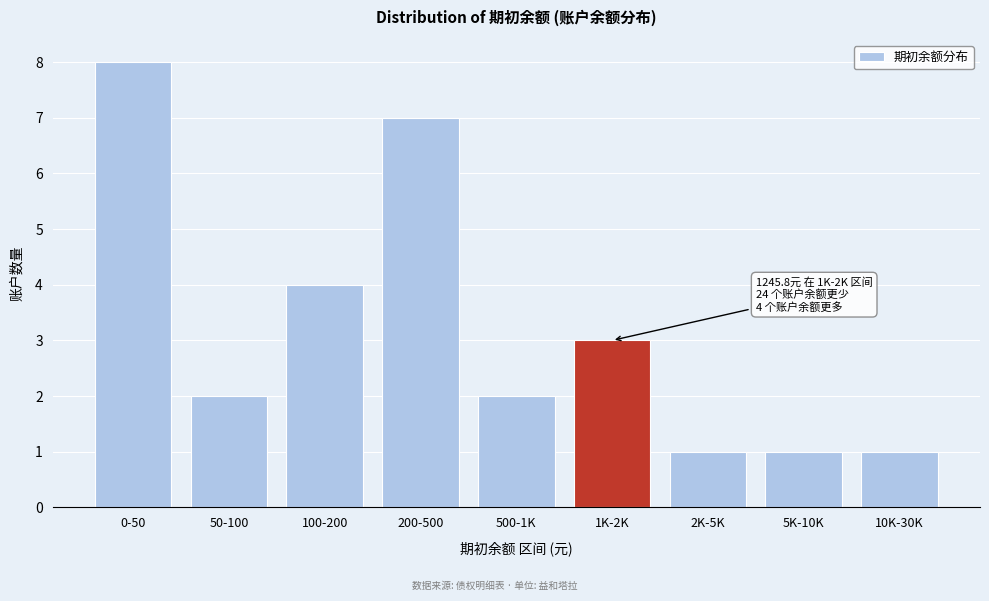

Reading left to right, transcribe all the data shown in this chart.

0-50=8	50-100=2	100-200=4	200-500=7	500-1K=2	1K-2K=3	2K-5K=1	5K-10K=1	10K-30K=1